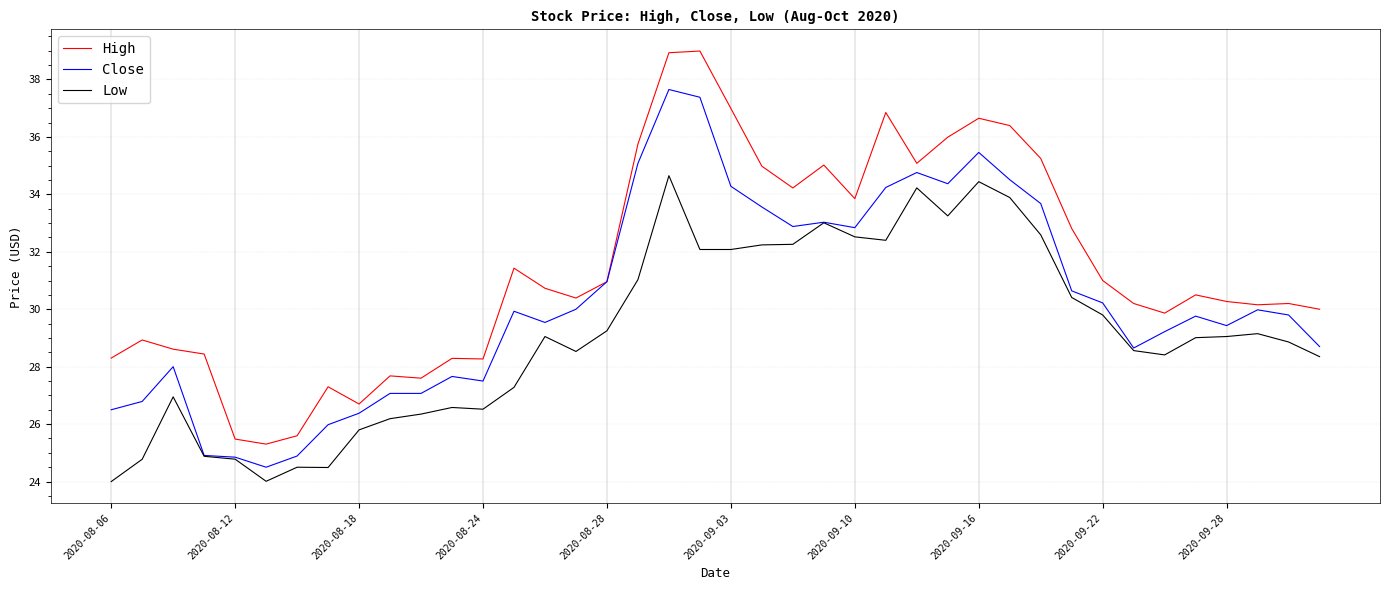

True or false: High and Low intersect in this chart.

False